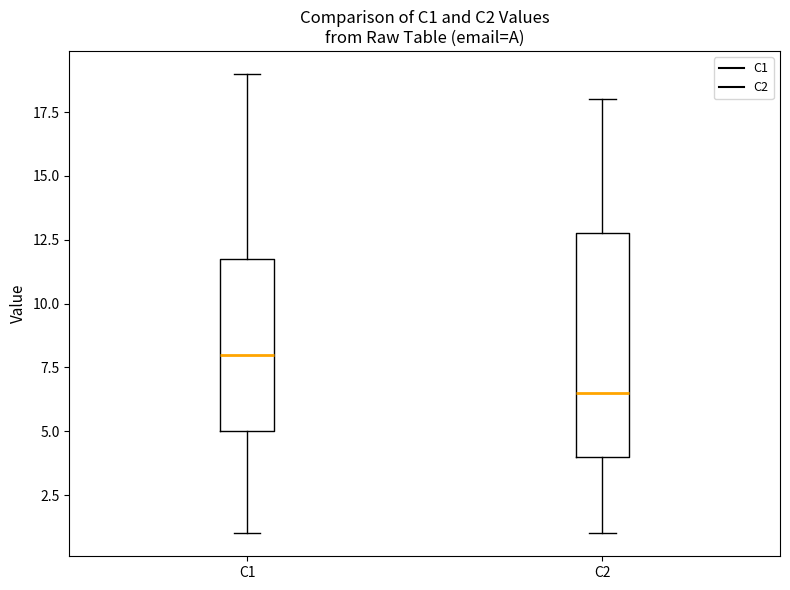

Reading left to right, read every box against the y-axis: the position of its median line, the range the box covers, and the ends of its whiskers. The values are not printed on the chart, so give them approximately, as read against the axis.

C1: median 8.0, box 5.0 to 12.0, whiskers 1.0 to 19.0
C2: median 6.5, box 4.0 to 13.0, whiskers 1.0 to 18.0